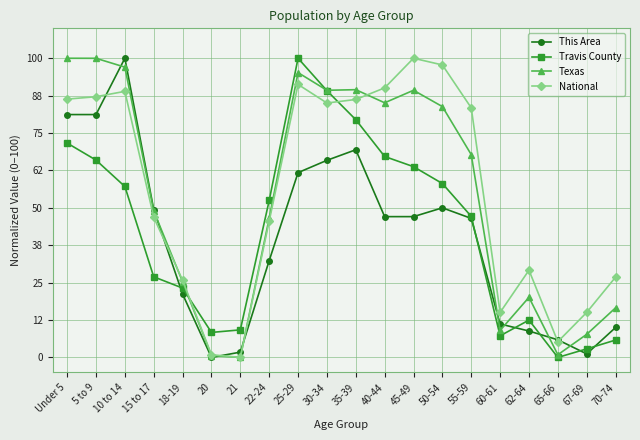

What is the highest value of the Texas series?

100.0